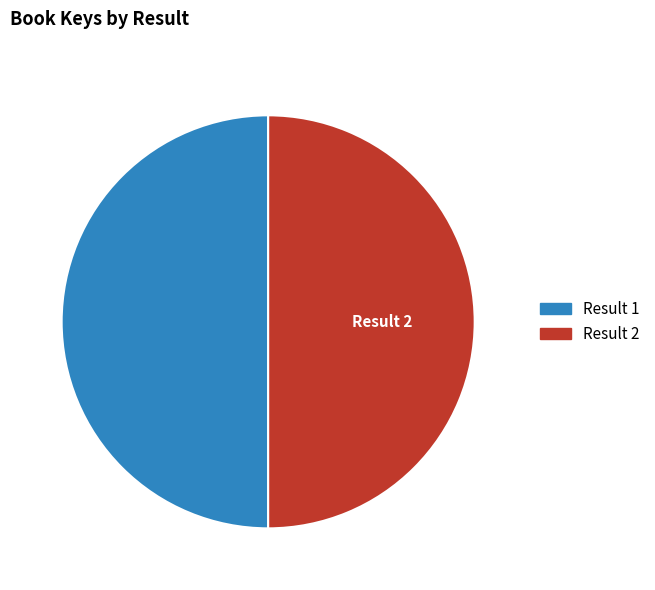

How many segments does this pie chart have?

2